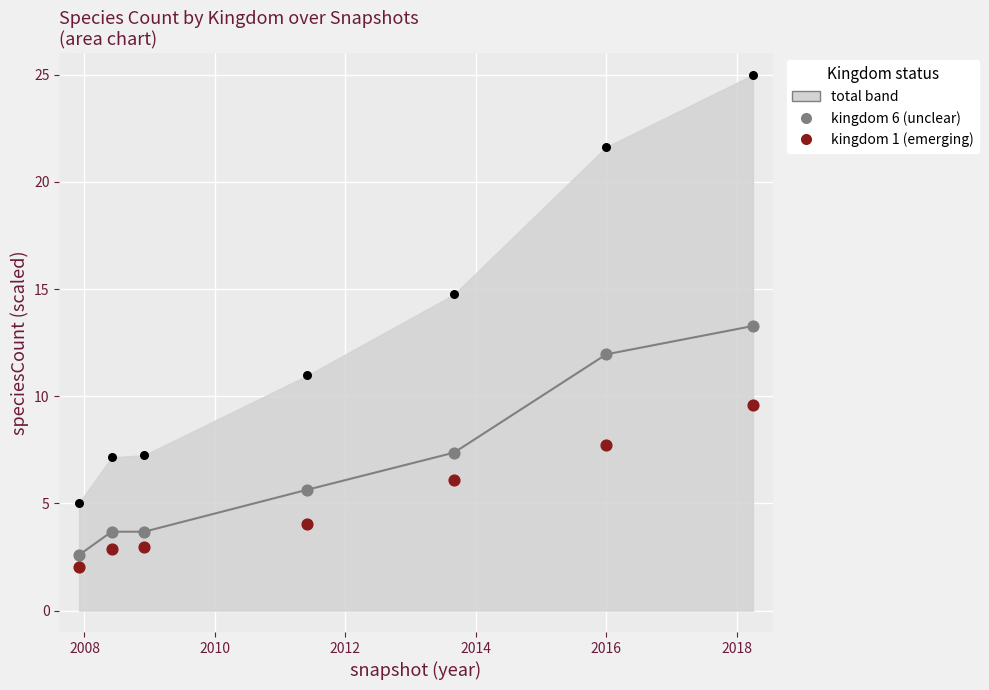

Which series has the largest total across all categories?

total (all kingdoms)